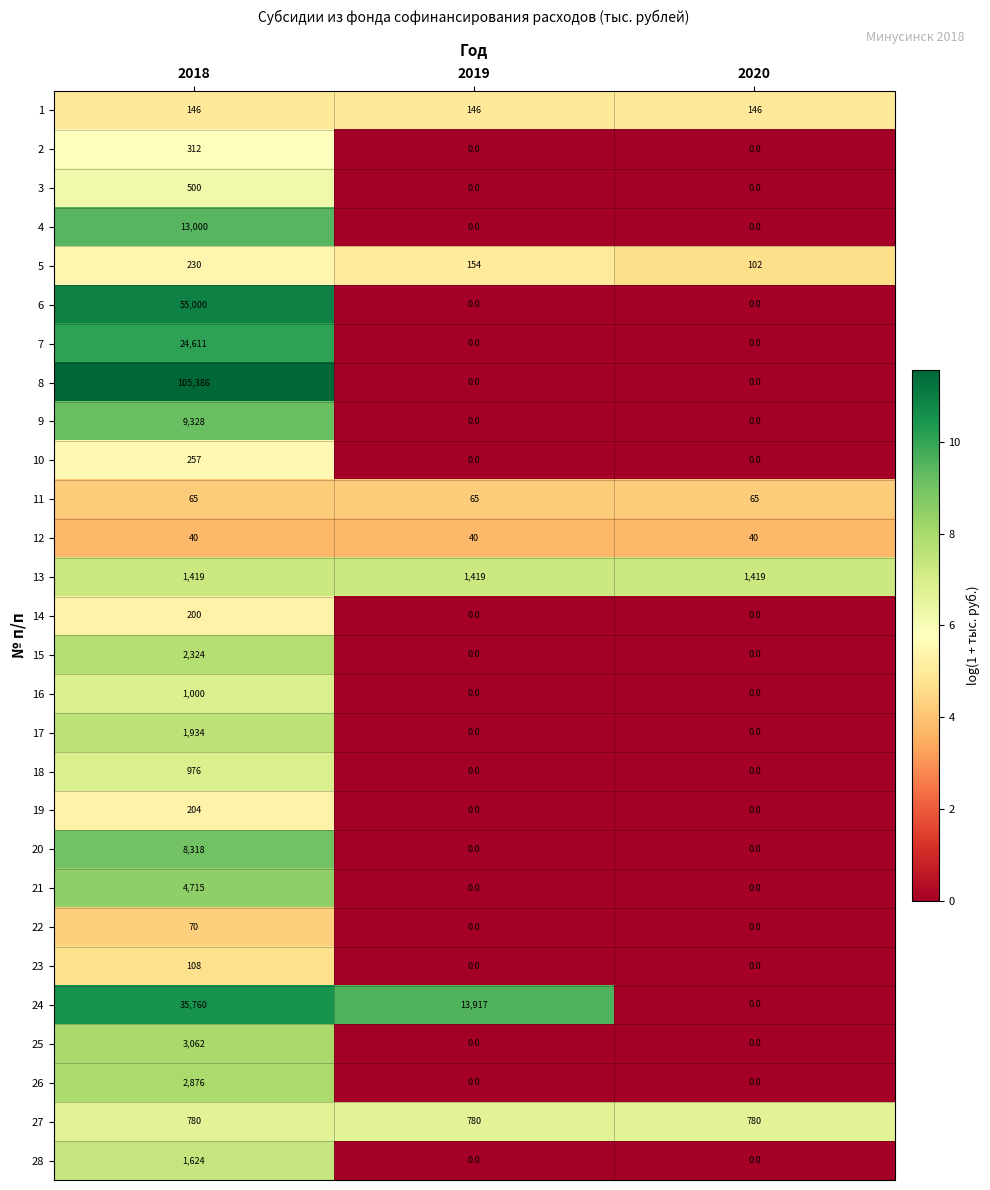

Is it true that 18 equals 599 at 2020?

False